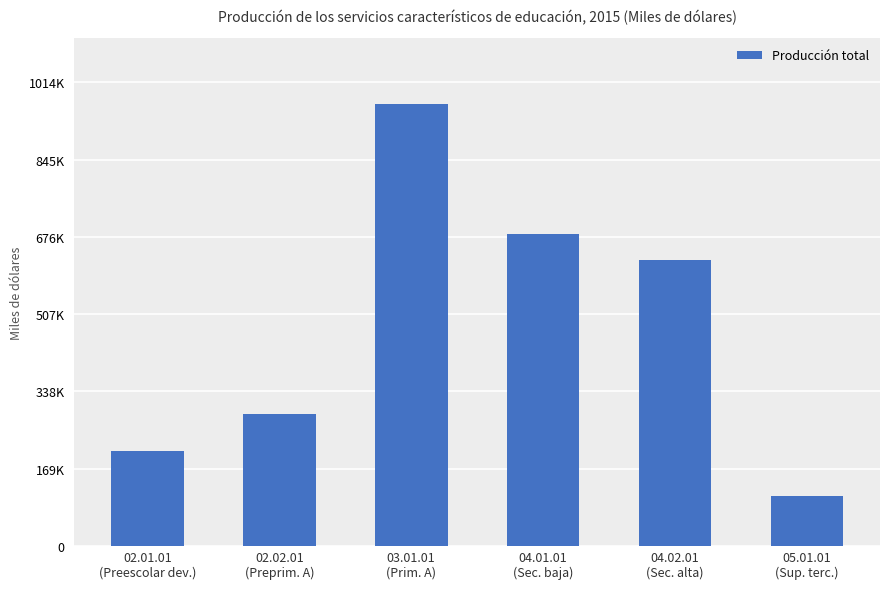

What is the change in value from 02.01.01
(Preescolar dev.) to 04.01.01
(Sec. baja)?

+474067.0